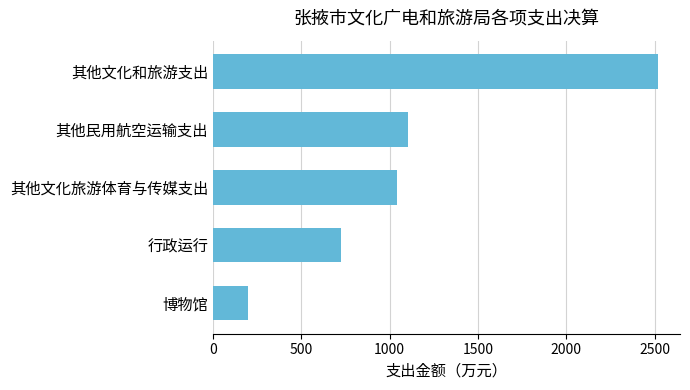

What is the difference between the second highest and second lowest values?

380.8